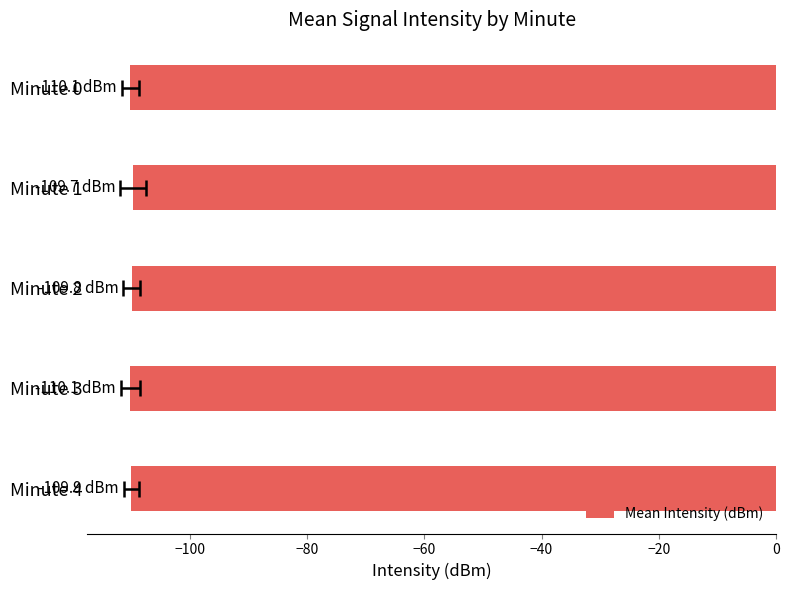

What is the difference between the second highest and second lowest values?

0.2